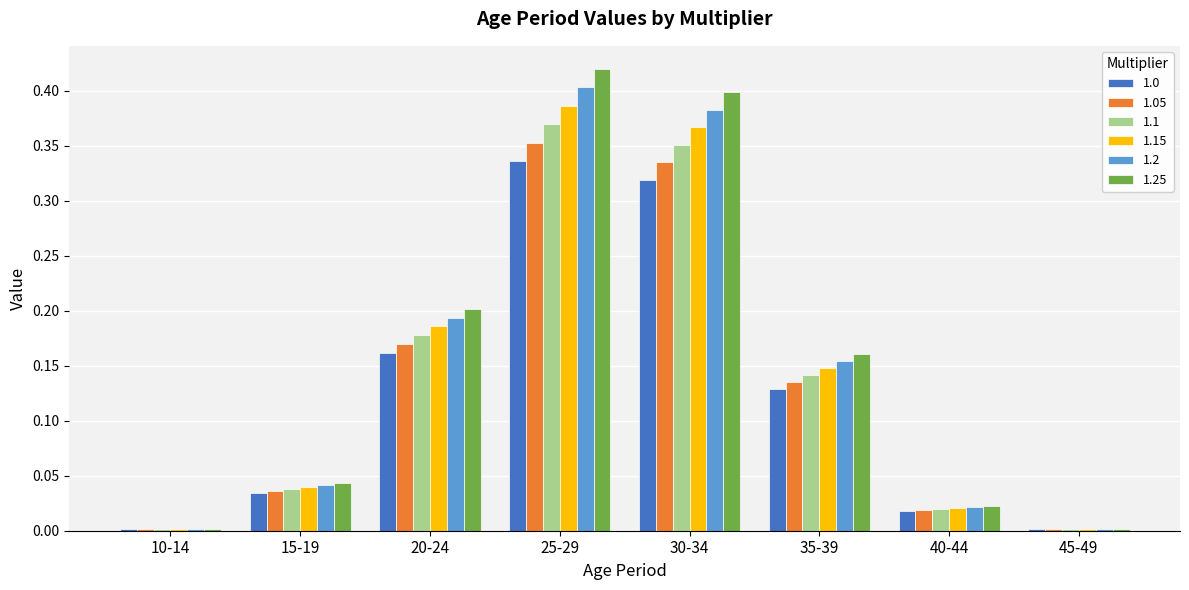

Between 15-19 and 35-39, which series saw the biggest shift?

1.25